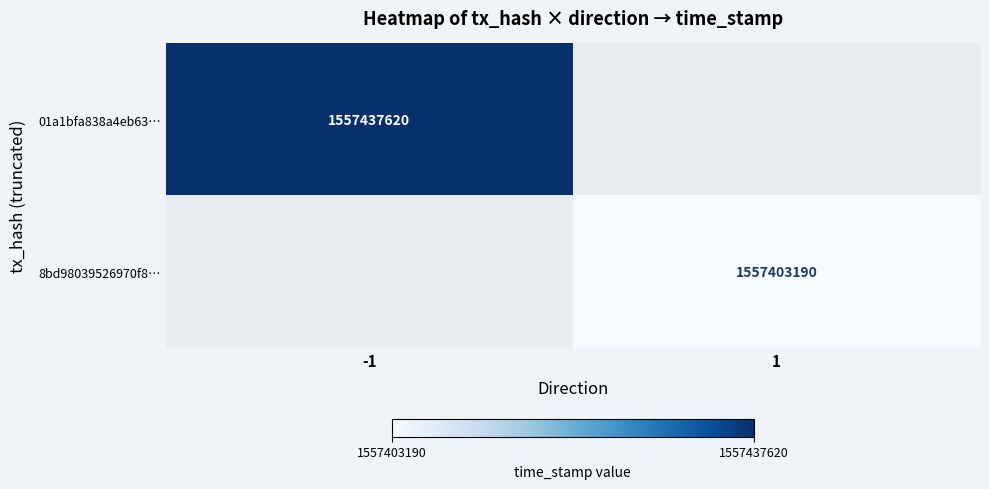

The 8bd98039526970f8… series shows 328672779 at 1. True or false?

False